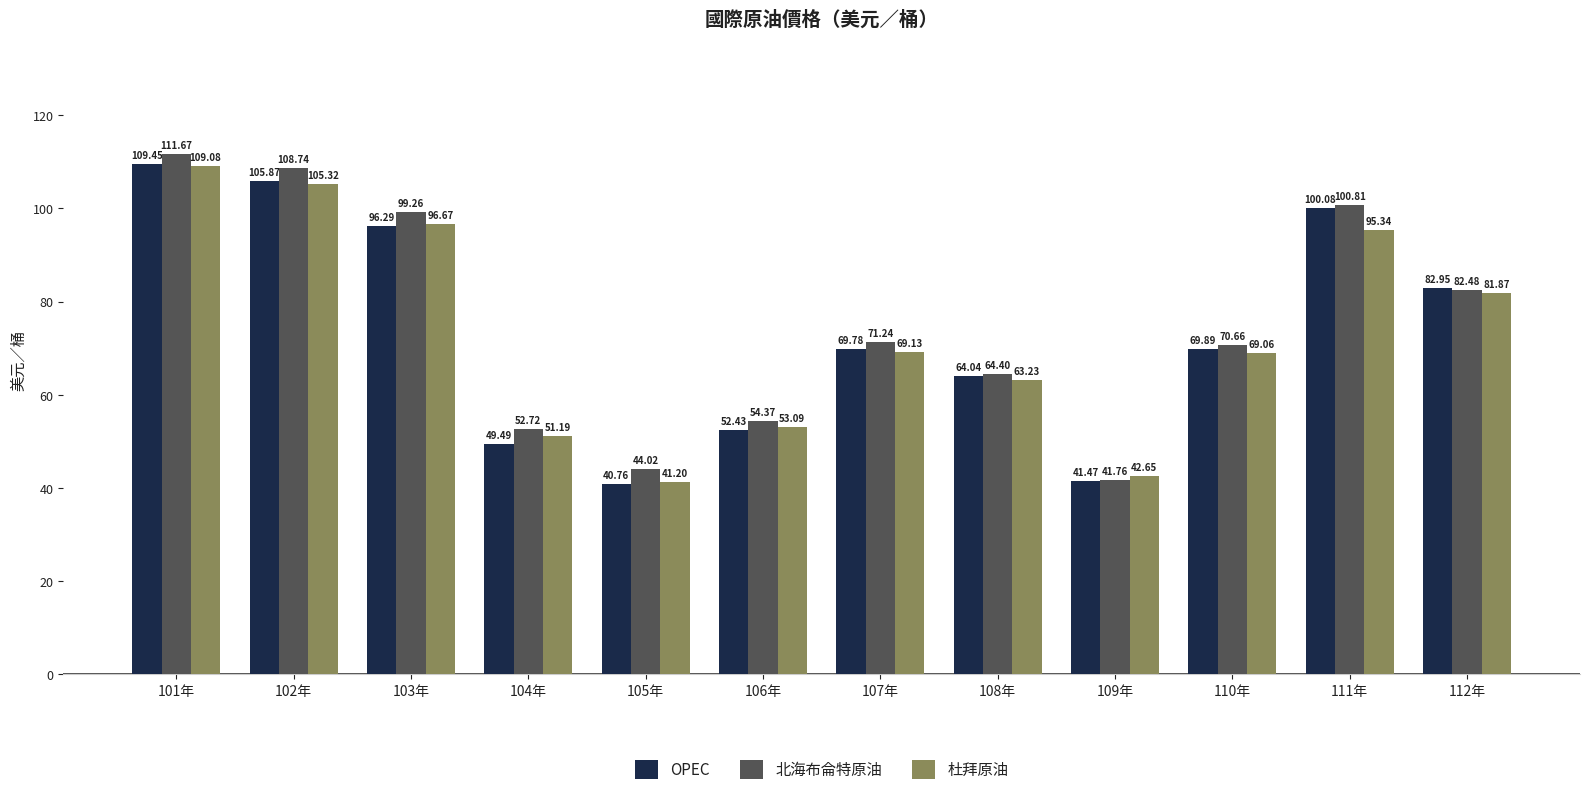

How many data points in OPEC are less than 69?

5